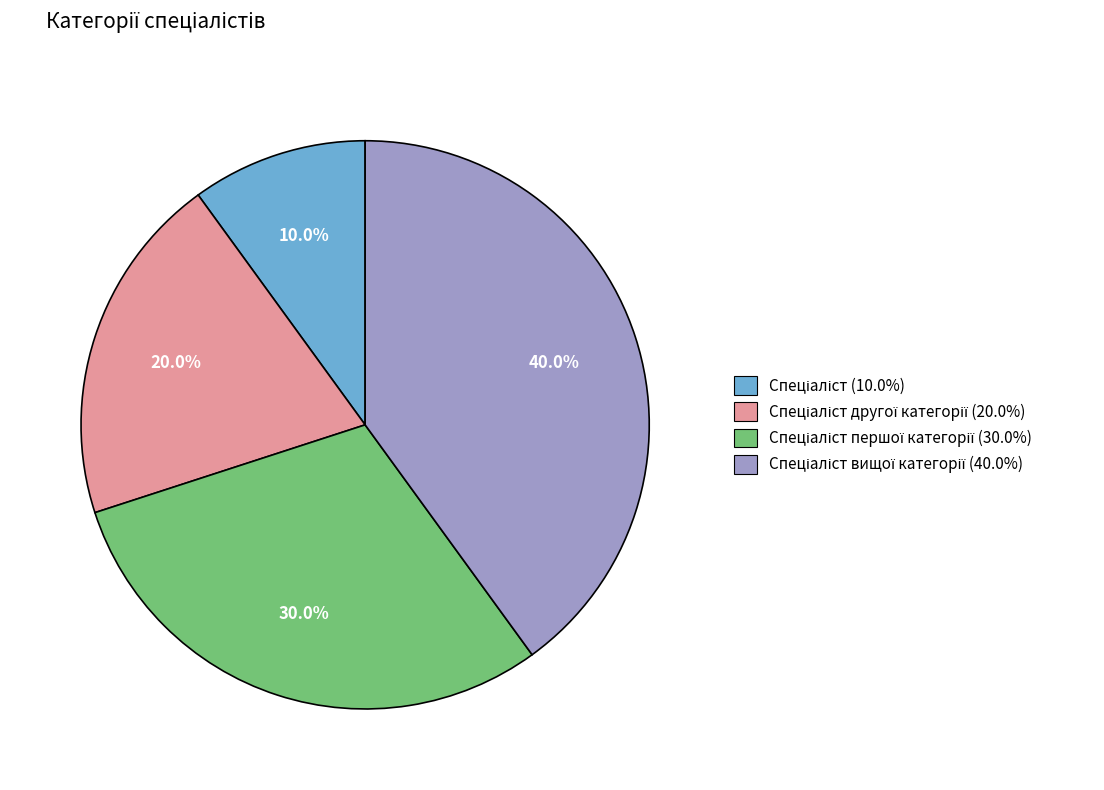

Is there any slice that represents more than half of the pie?

No